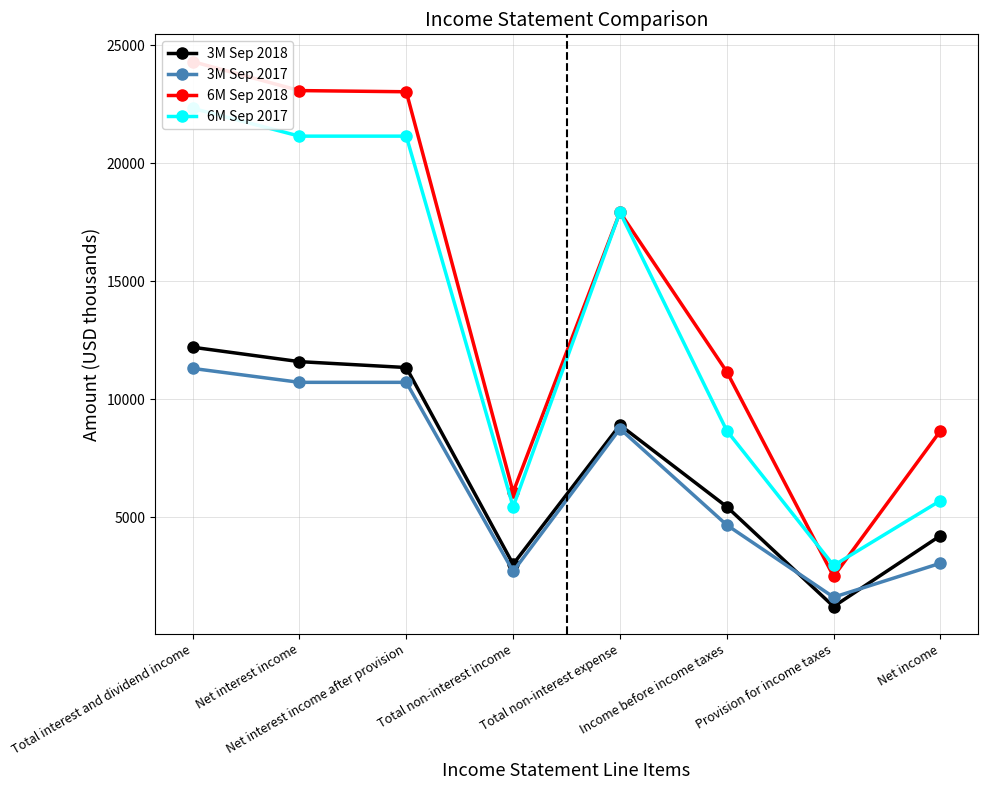

True or false: 3M Sep 2017 has more than 1 points higher than both neighbors.

False